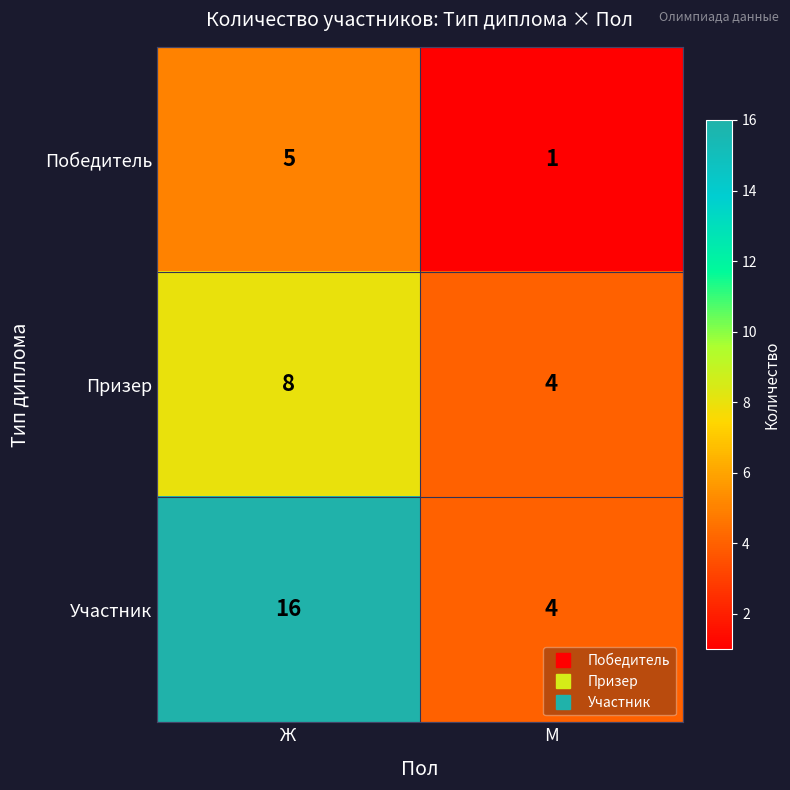

Reading right to left, what are all the values shown in this chart?

Победитель: М=1	Ж=5
Призер: М=4	Ж=8
Участник: М=4	Ж=16